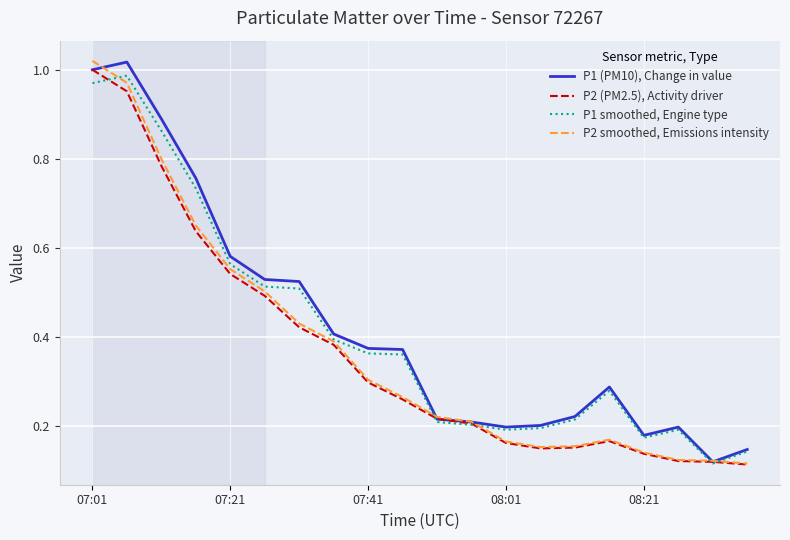

Rank the series by their maximum value, from highest to lowest.

P2 smoothed, Emissions intensity, P1 (PM10), Change in value, P2 (PM2.5), Activity driver, P1 smoothed, Engine type